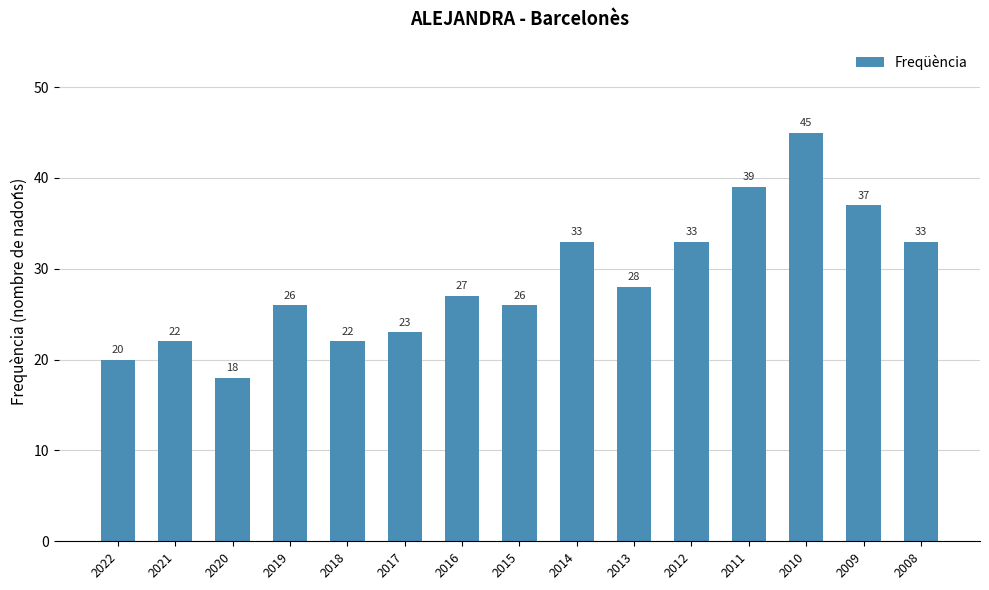

Reading left to right, list all the values displayed in this chart.

2022=20	2021=22	2020=18	2019=26	2018=22	2017=23	2016=27	2015=26	2014=33	2013=28	2012=33	2011=39	2010=45	2009=37	2008=33